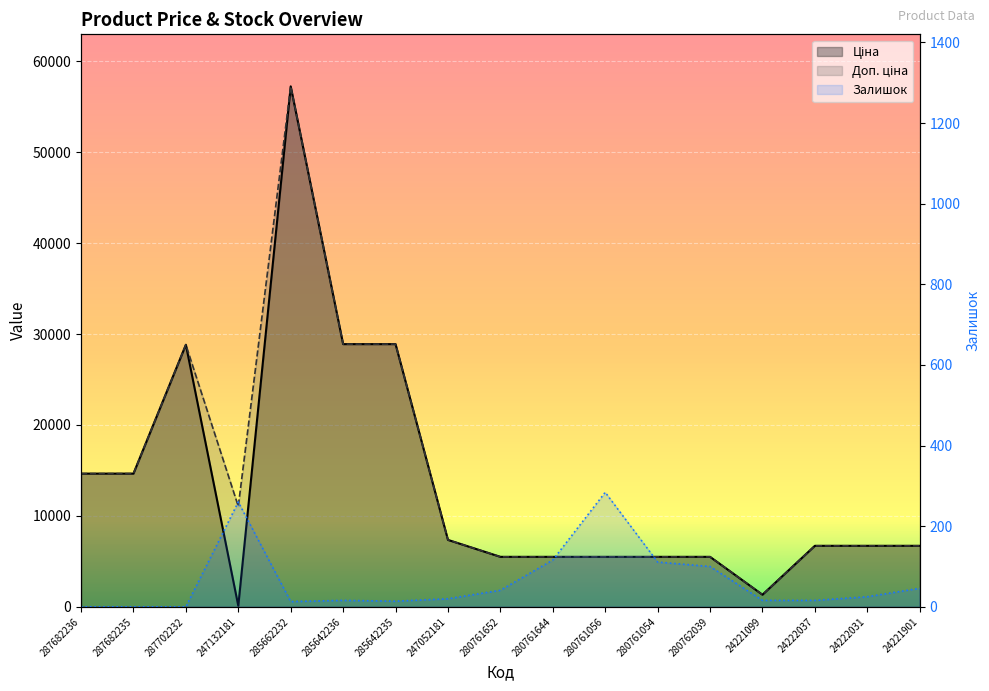

What is the sum of all Залишок values?

1078.0